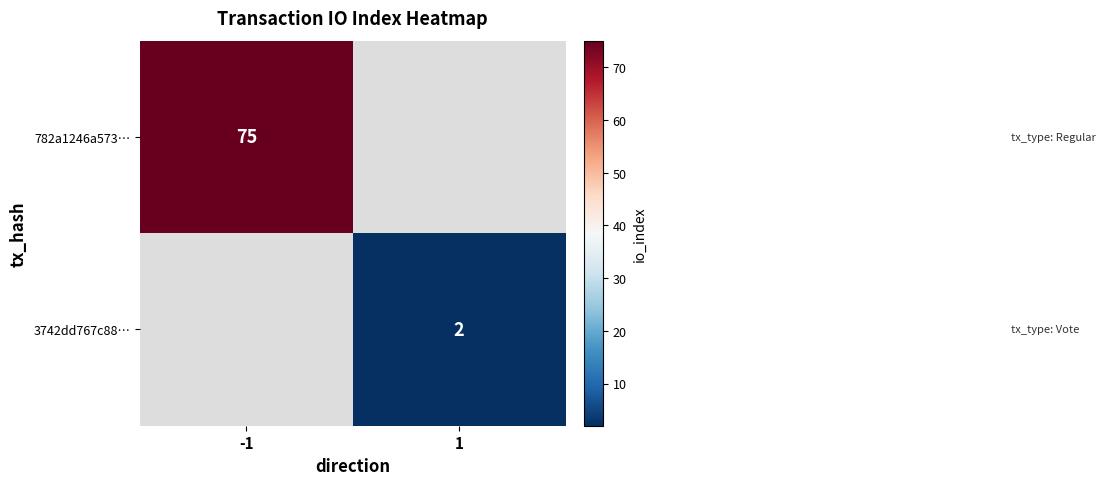

Is the value of 782a1246a573… at -1 greater than the value of 3742dd767c88… at 1?

Yes